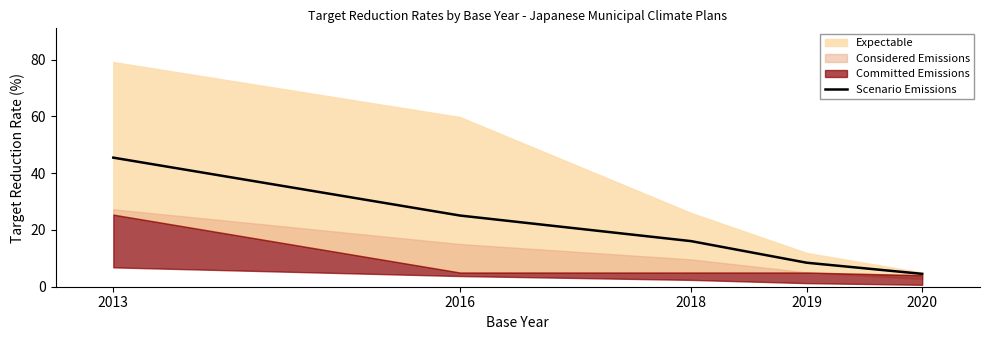

At which label does Scenario Emissions reach its peak?

2013